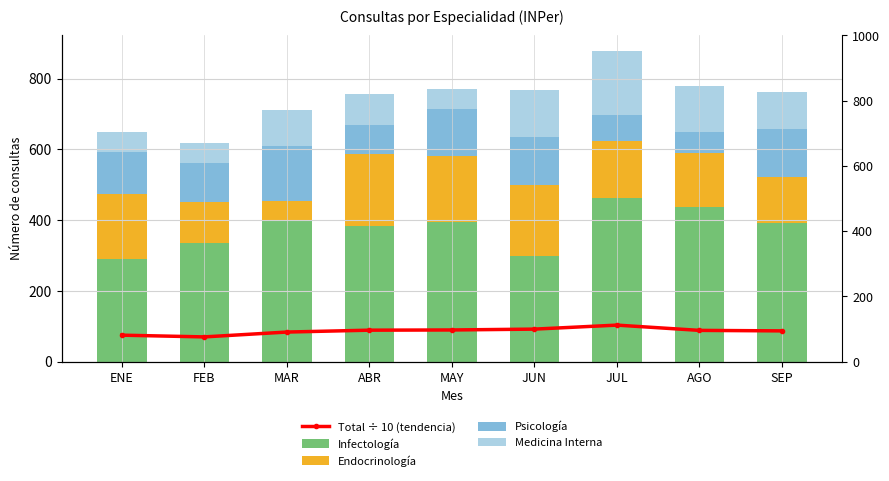

At which category is the sum across all series the highest?

JUL